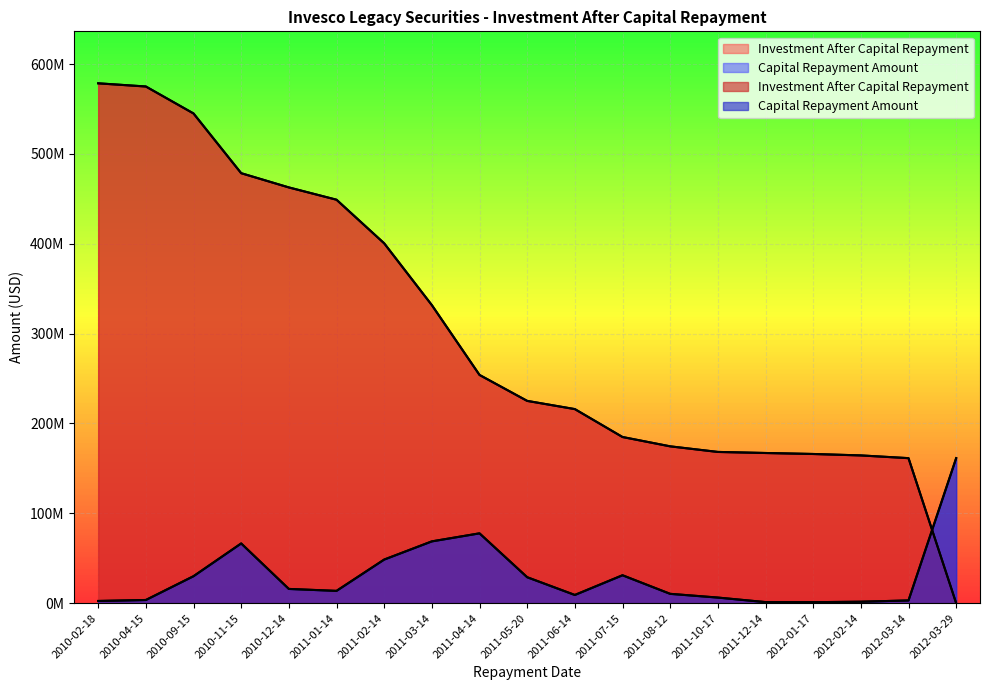

True or false: Investment After Capital Repayment has a value of 250947237.8 at 2012-02-14.

False